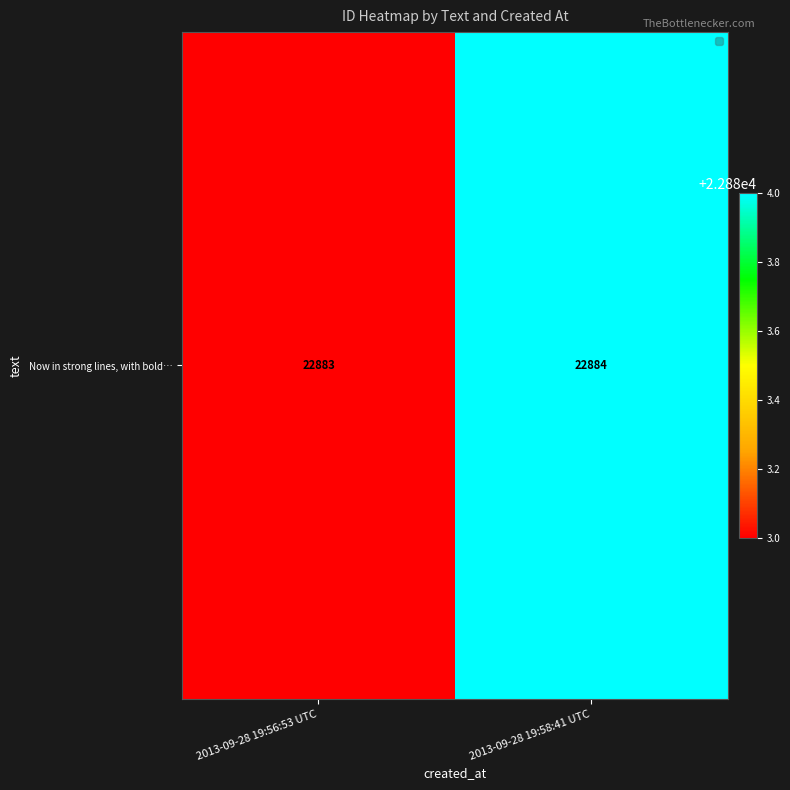

What is the change in value from 2013-09-28 19:56:53 UTC to 2013-09-28 19:58:41 UTC?

+1